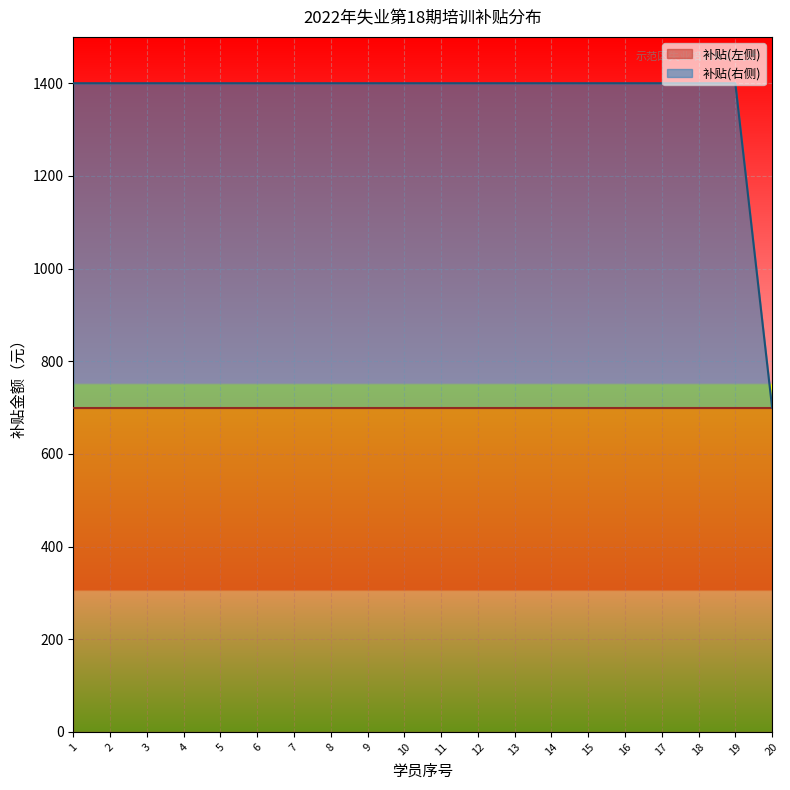

What is the value of the 4th point from the left?

1400